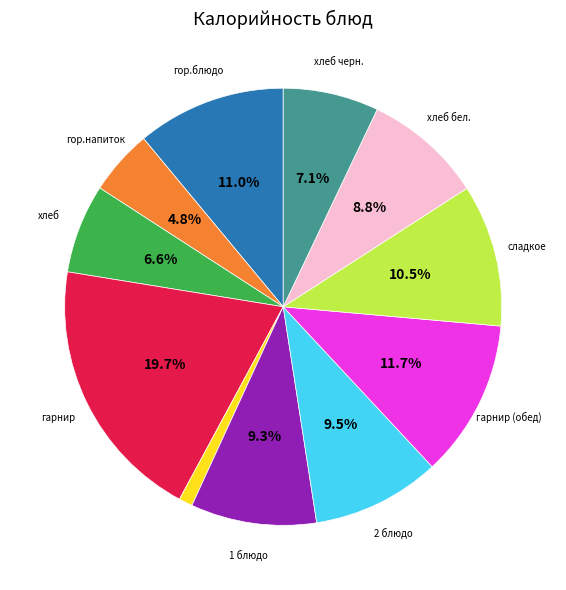

Is there any slice that represents more than half of the pie?

No